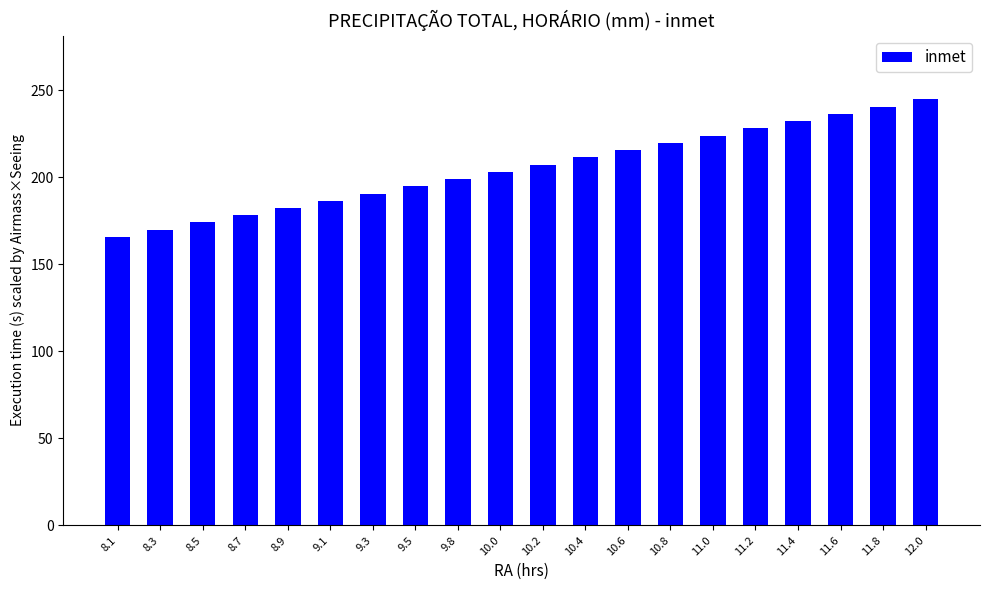

Which label corresponds to the smallest value in the chart?

8.1